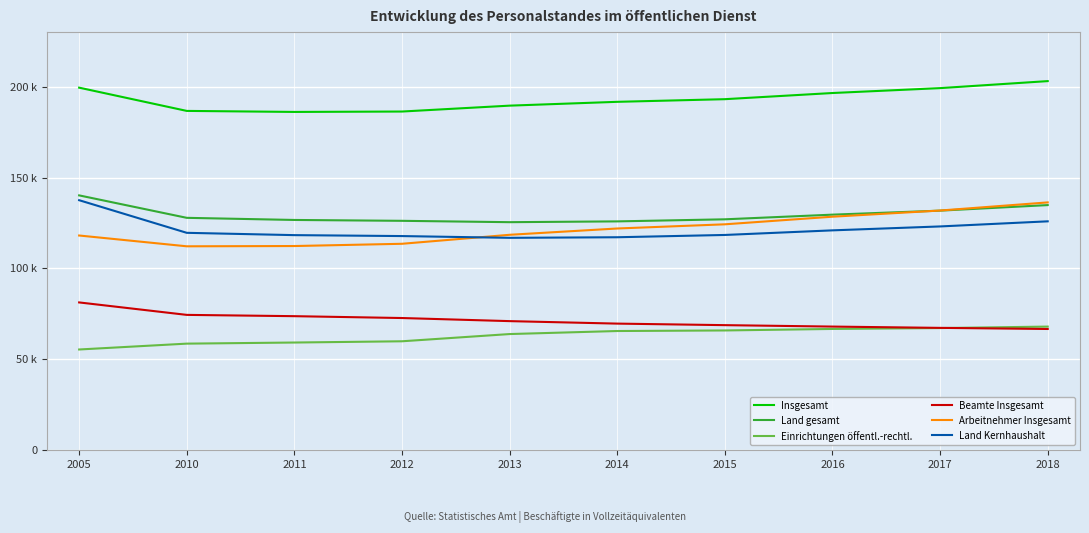

True or false: Insgesamt has more than 0 interior local peaks.

False